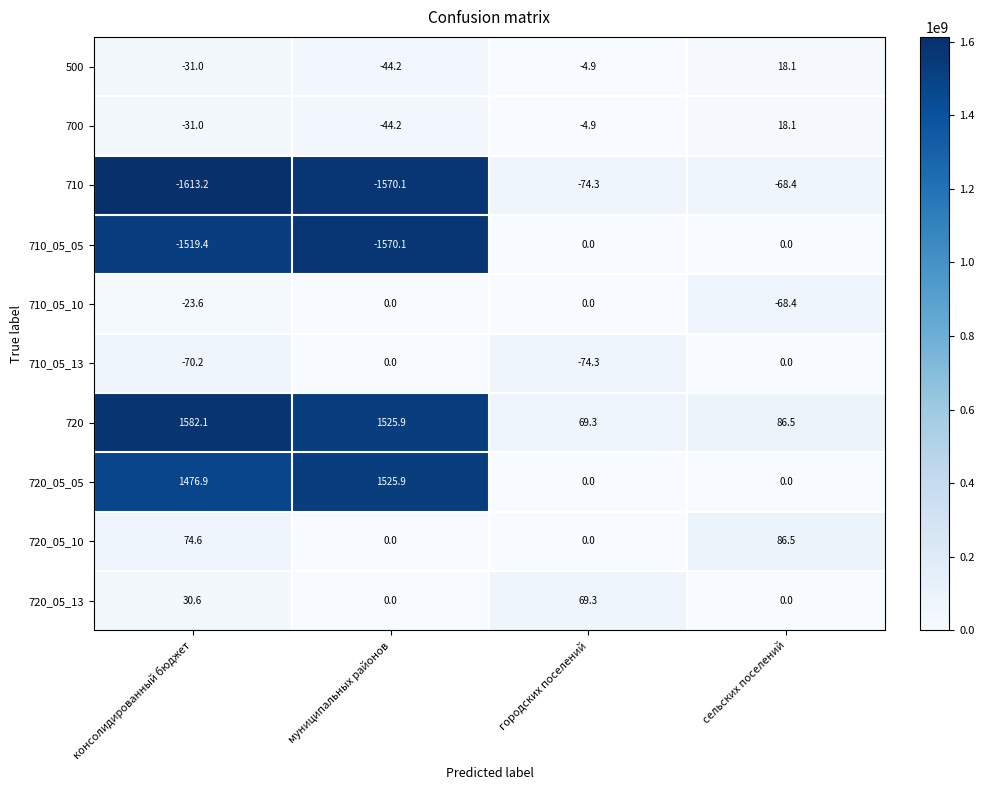

What is the maximum value shown in the chart?

1582.1